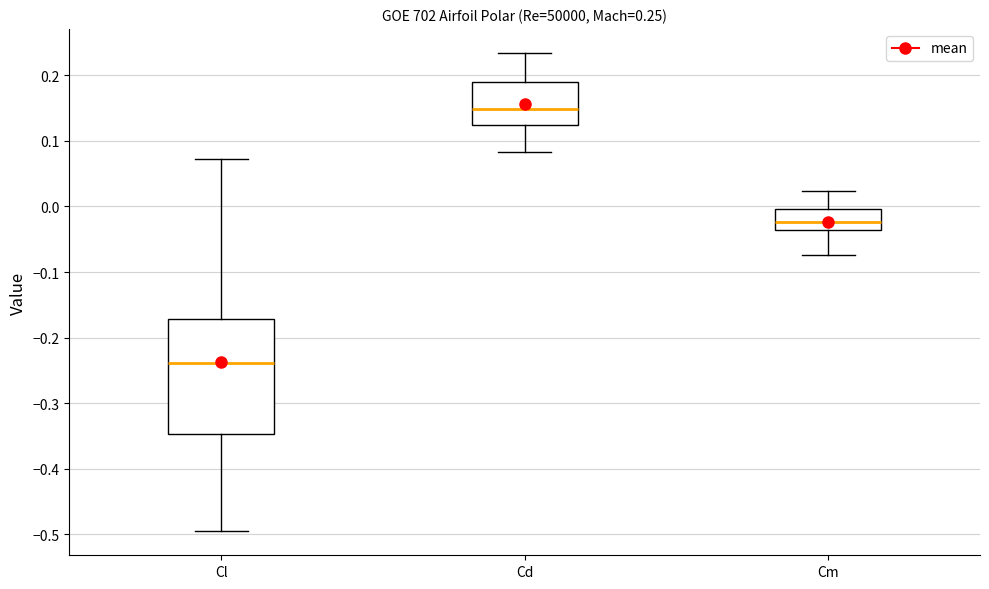

Which box is the tallest, from its lower edge to its upper edge?

Cl